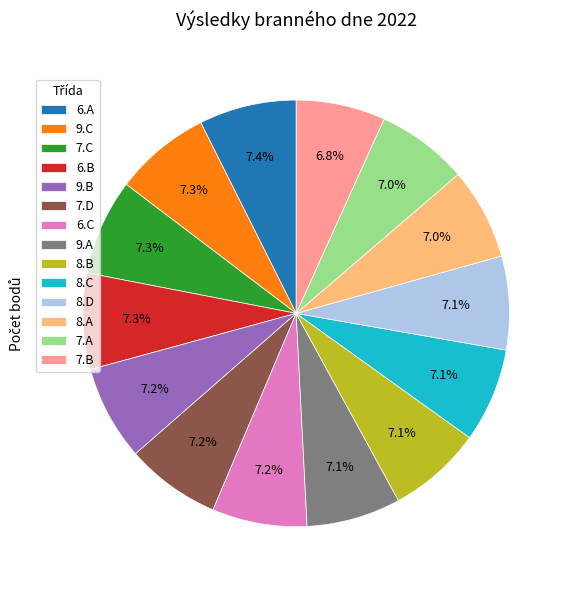

Do 7.D and 6.B together represent more than half of the pie?

No